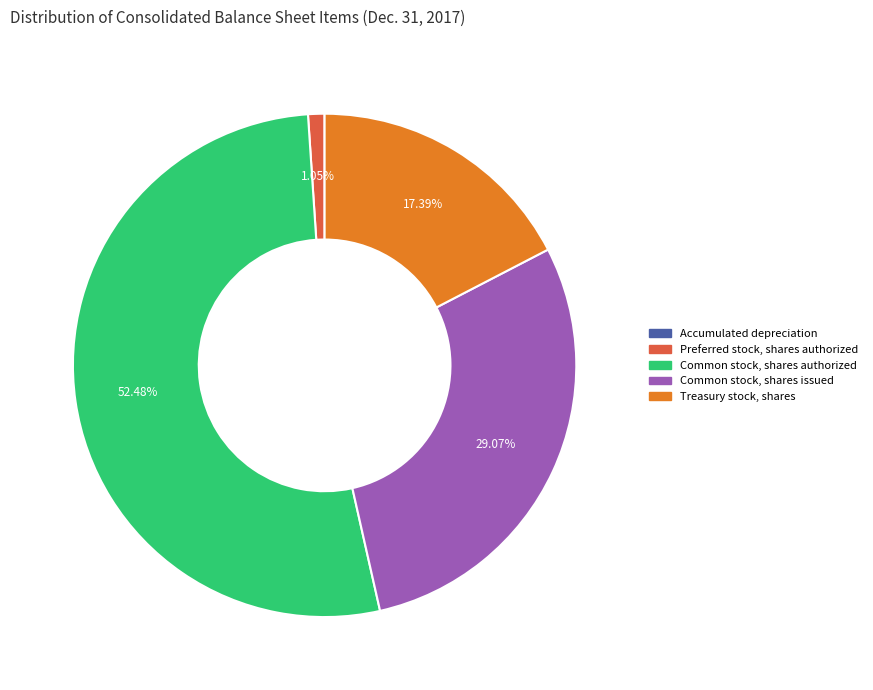

Between Preferred stock, shares authorized and Common stock, shares issued, which is larger?

Common stock, shares issued